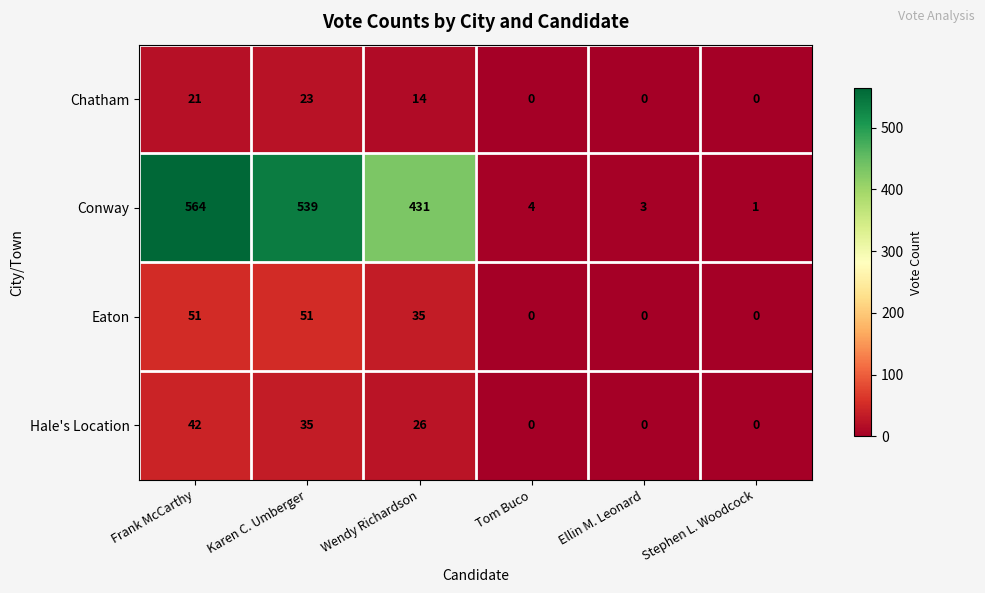

What is the approximate value of Conway at Frank McCarthy?

564